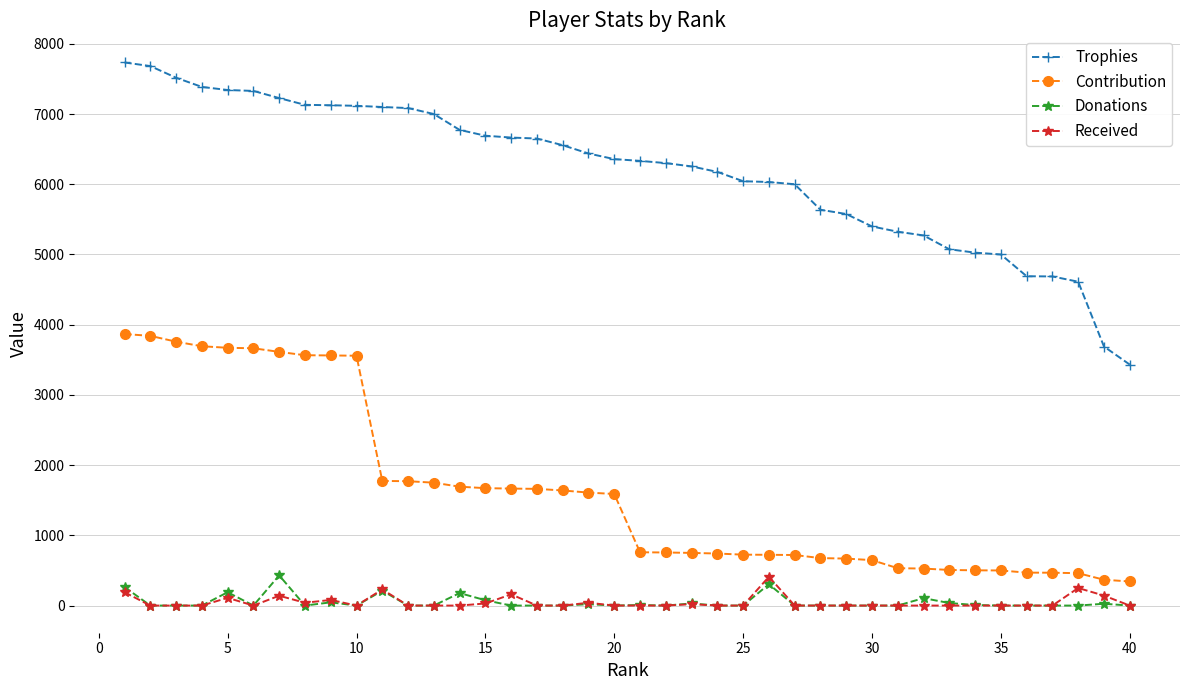

True or false: Received has more than 2 interior local peaks.

True